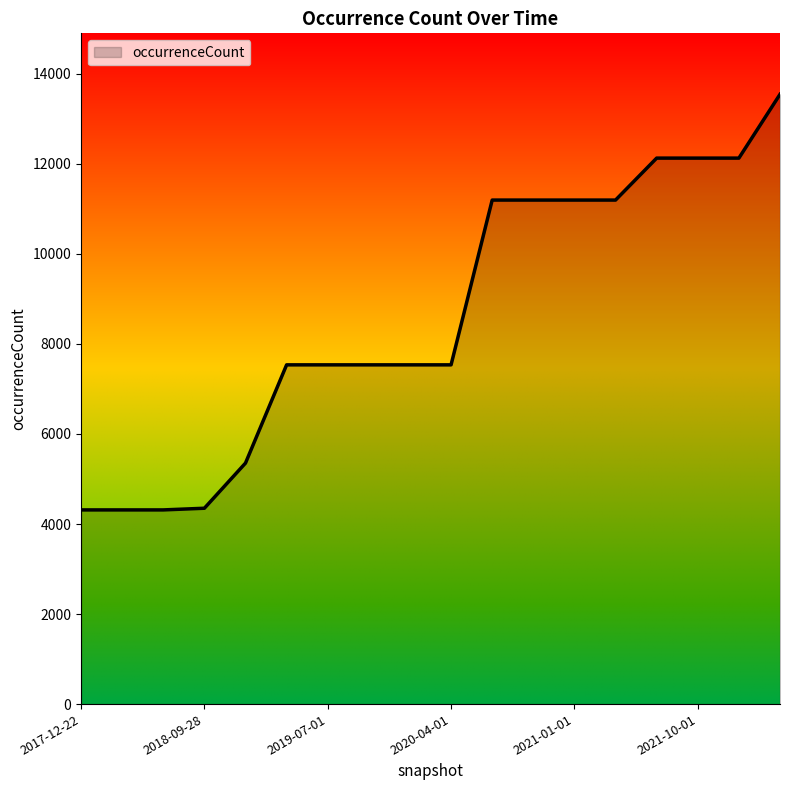

What is the maximum value shown in the chart?

13544